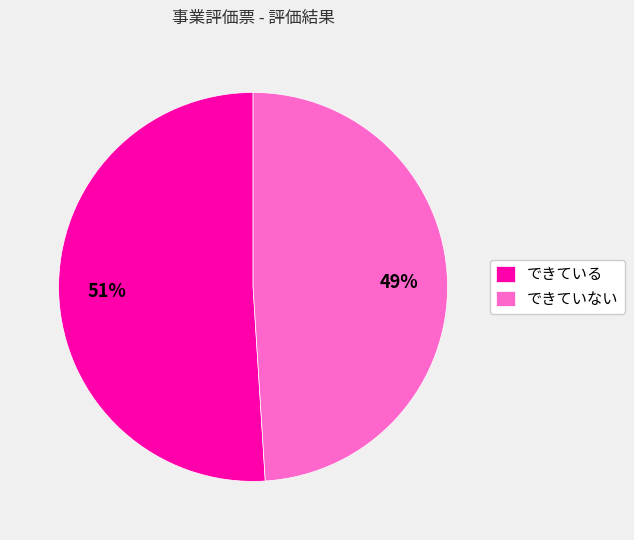

To the nearest percent, what portion does できている represent?

51%